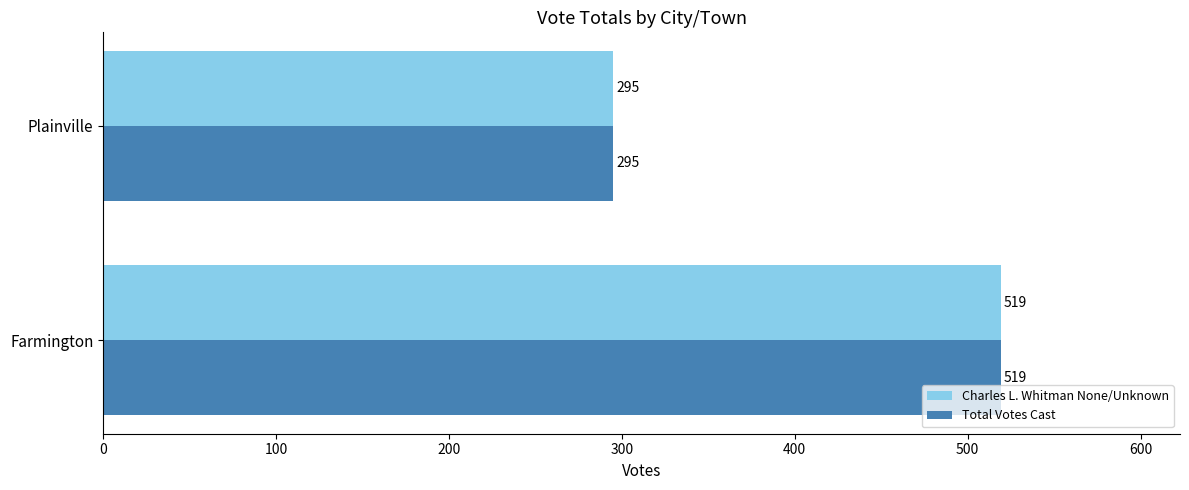

What is the difference between the Charles L. Whitman None/Unknown values at Farmington and Plainville?

224